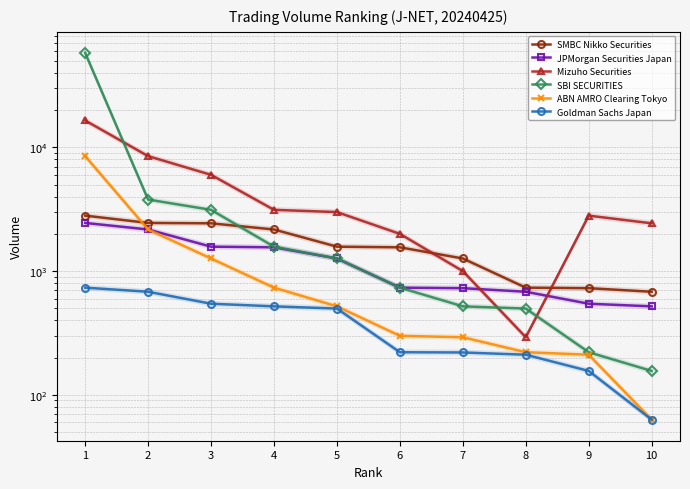

Between 2 and 3, which series saw the biggest shift?

Mizuho Securities